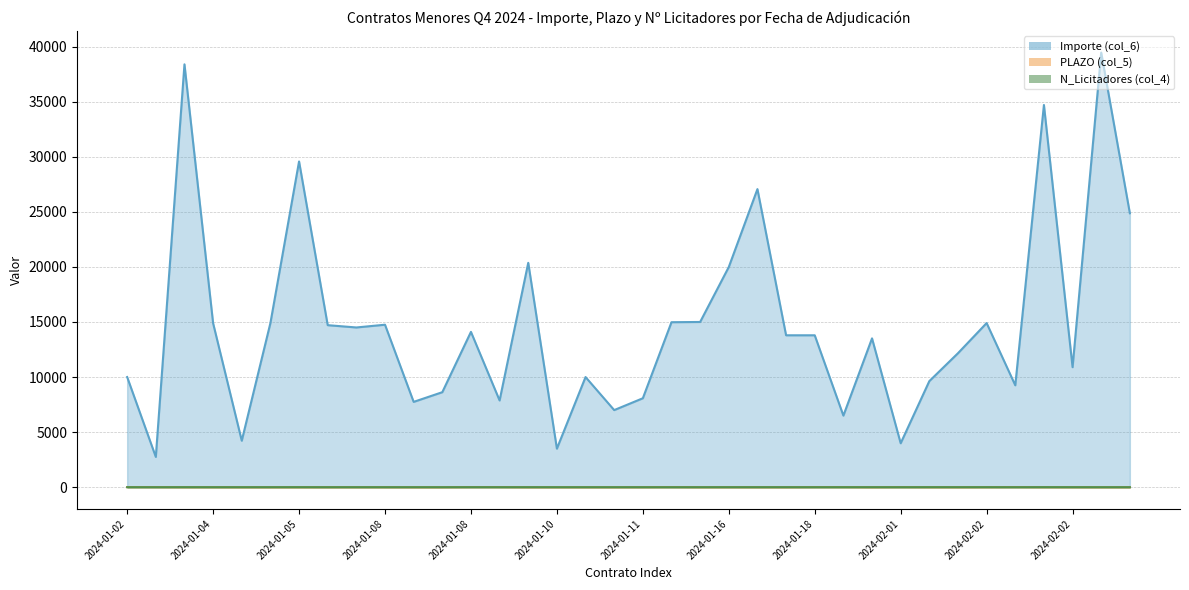

How many positive values does the PLAZO (col_5) series have?

31